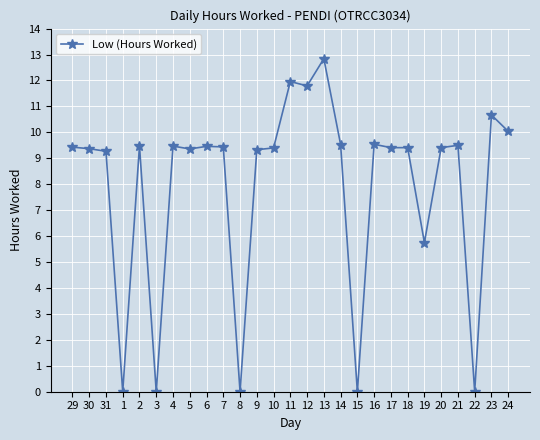

True or false: the data has more than 2 interior local peaks.

True